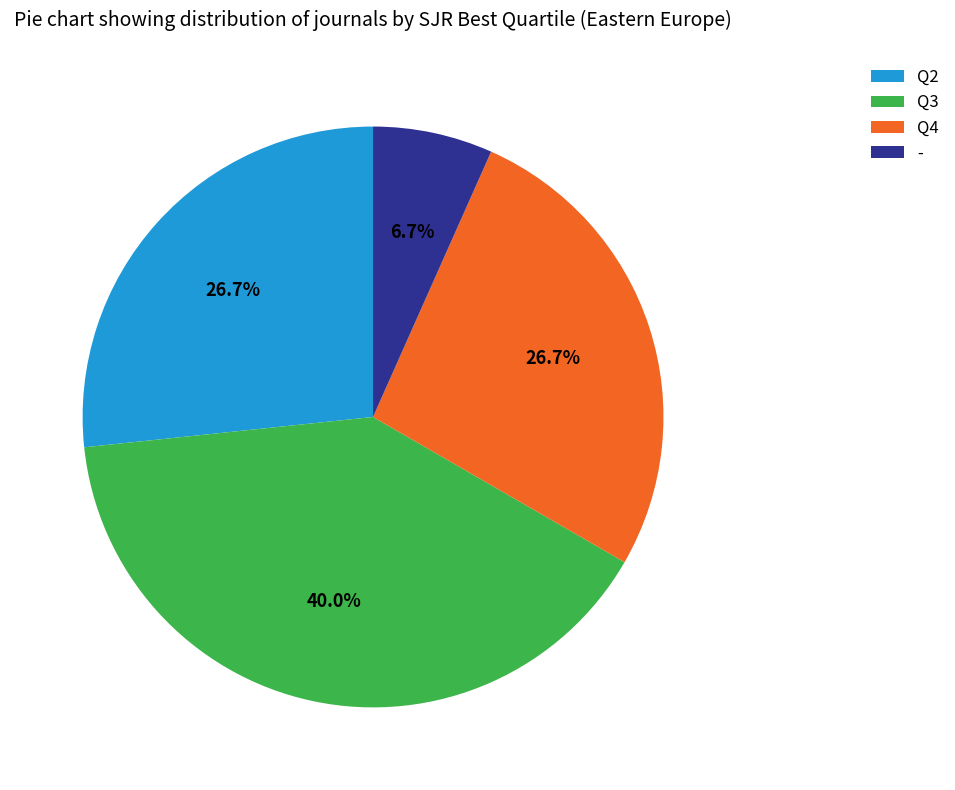

To the nearest percent, what percentage of the pie is Q3?

40%